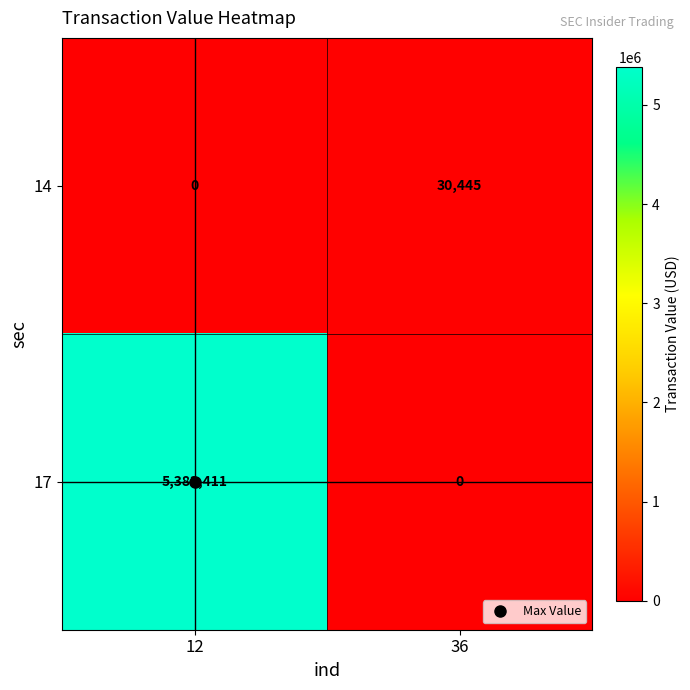

What is the maximum value shown in the chart?

5383411